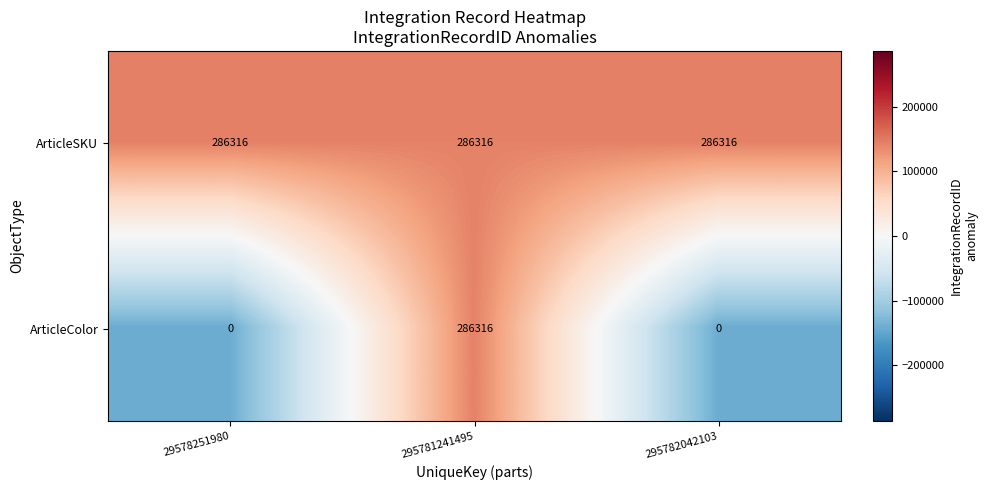

How many categories are shown in the chart?

3